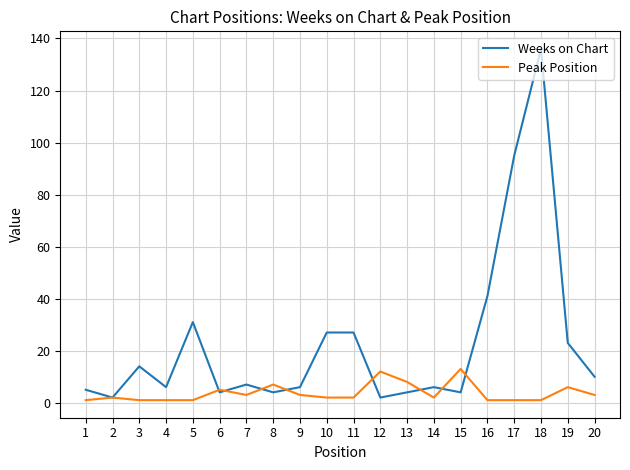

How many series are shown in this chart?

2